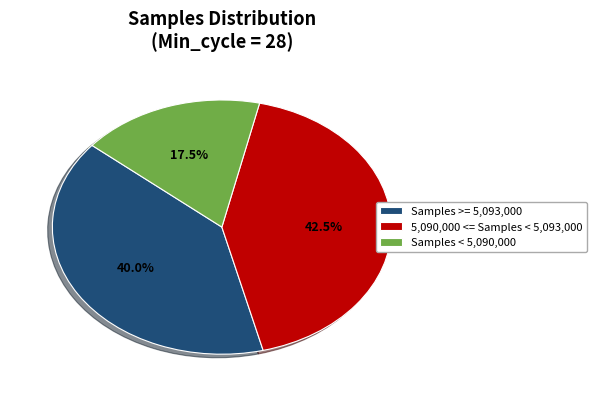

Rank the categories by value from highest to lowest.

5,090,000 <= Samples < 5,093,000, Samples >= 5,093,000, Samples < 5,090,000